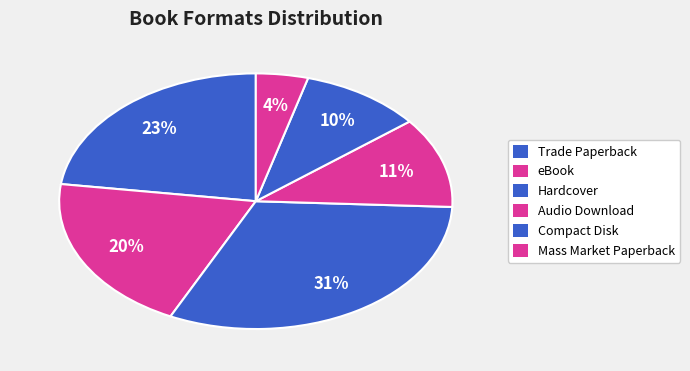

Rank the categories by value from highest to lowest.

Hardcover, Trade Paperback, eBook, Audio Download, Compact Disk, Mass Market Paperback